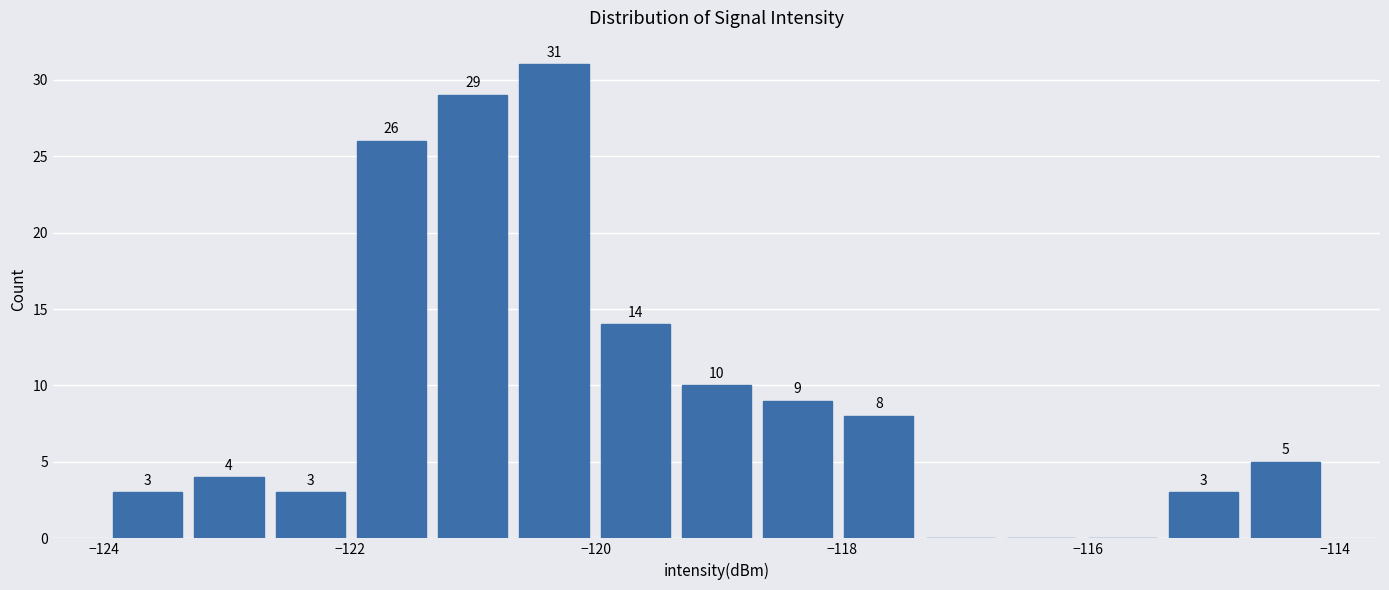

Read against the x-axis, roughly where is the centre of the tallest bar?

-120.4